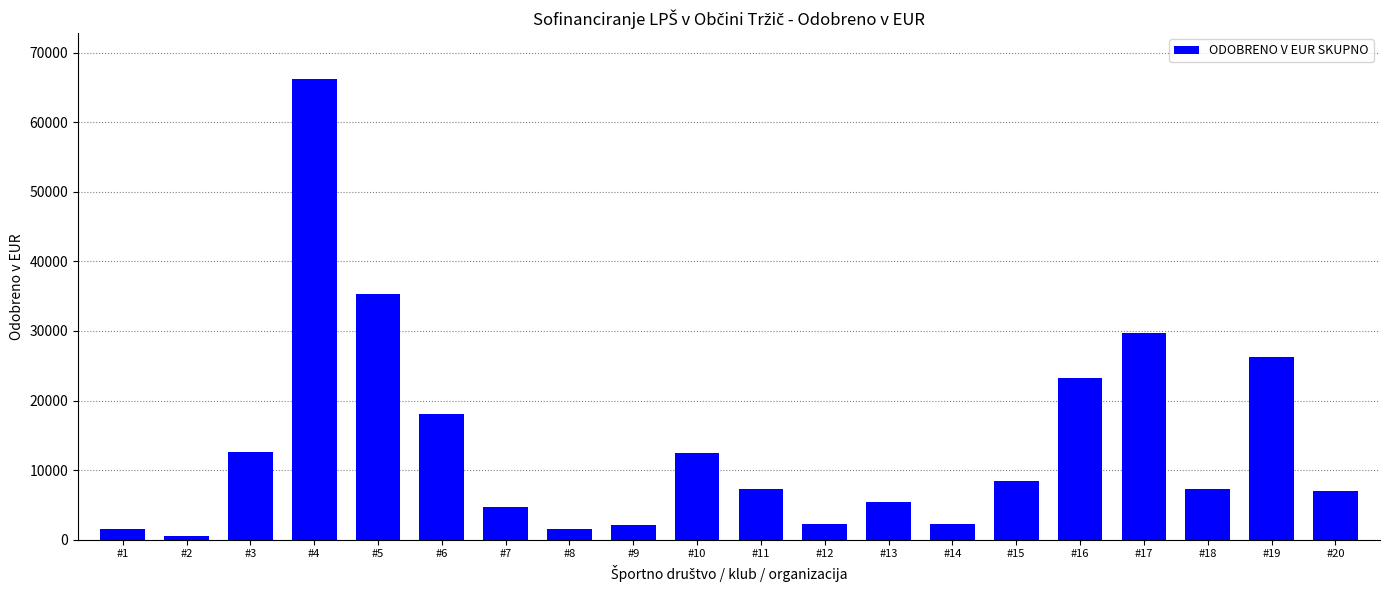

What is the value of the 6th bar from the left?

18026.1